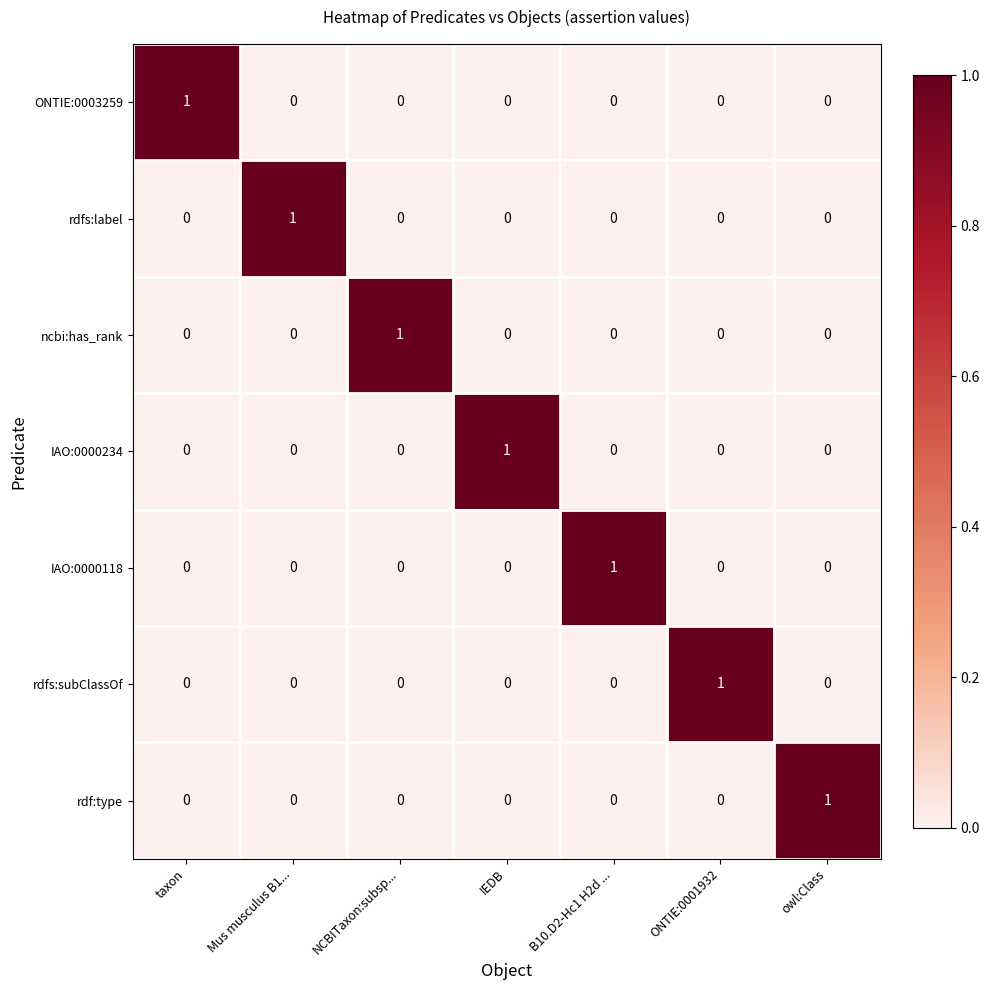

At how many categories does at least one series exceed 0?

7